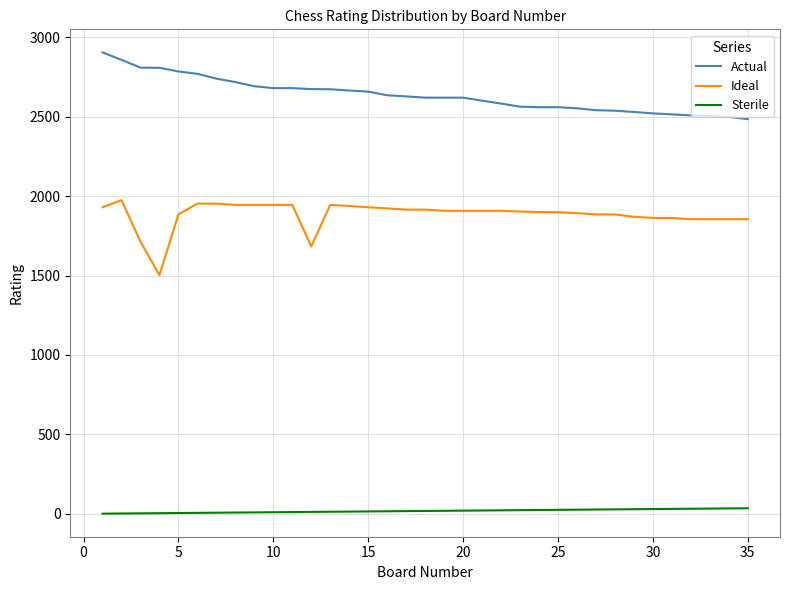

True or false: Actual and Sterile cross at least once.

False